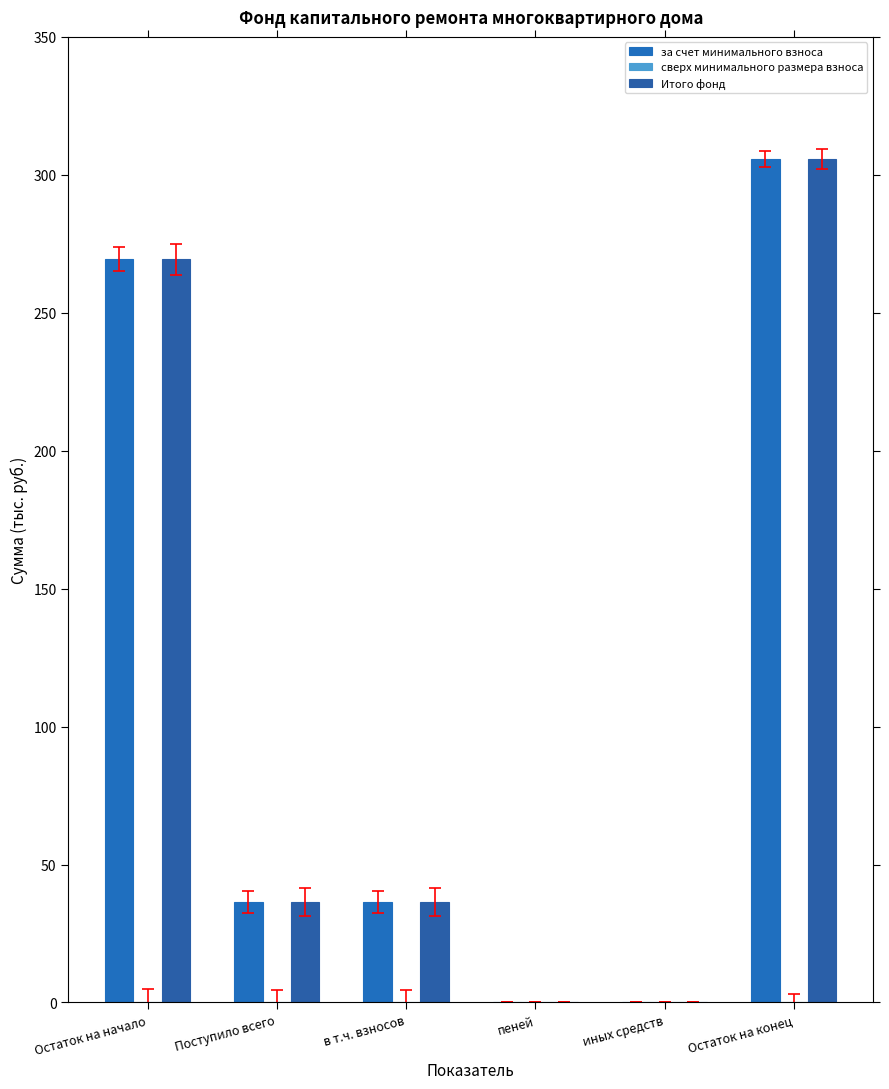

At how many categories does at least one series exceed 295?

1